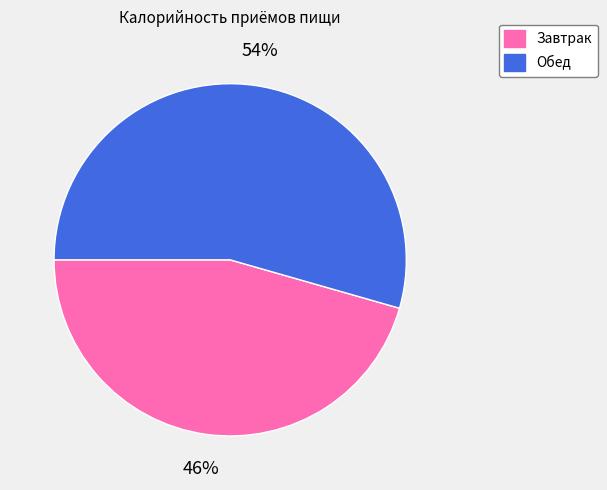

Which slice is the largest?

Обед